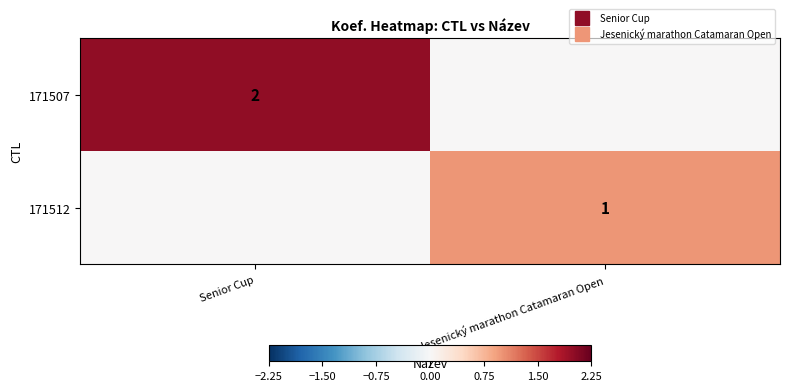

Which series changed the most between Senior Cup and Jesenický marathon Catamaran Open?

171507